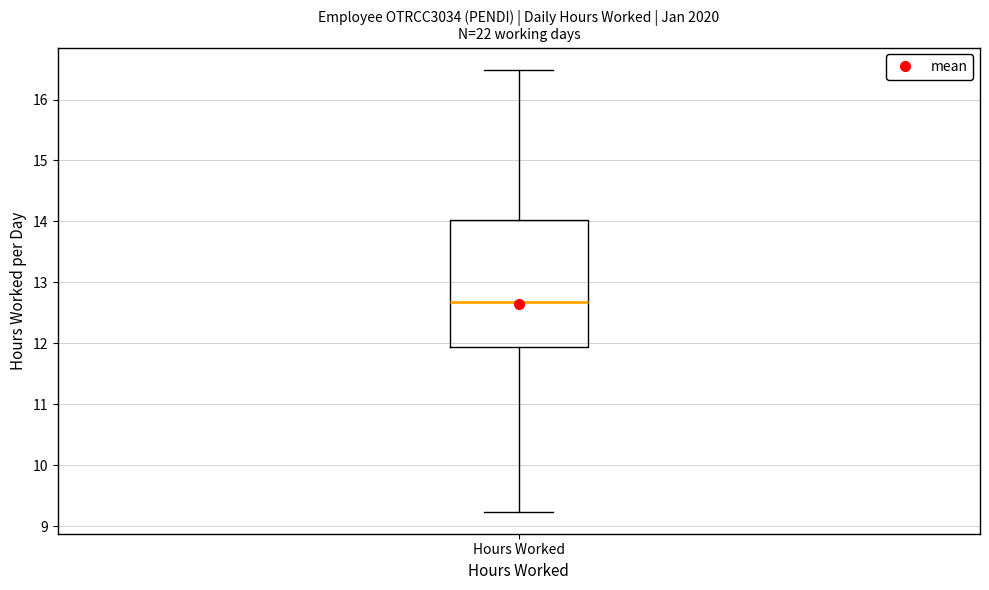

Read this box plot against the y-axis: the position of the median line, the range covered by the box, and the ends of both whiskers. The values are not printed on the chart, so give them approximately, as read against the axis.

median 12.7, box 11.9 to 14.0, whiskers 9.2 to 16.5